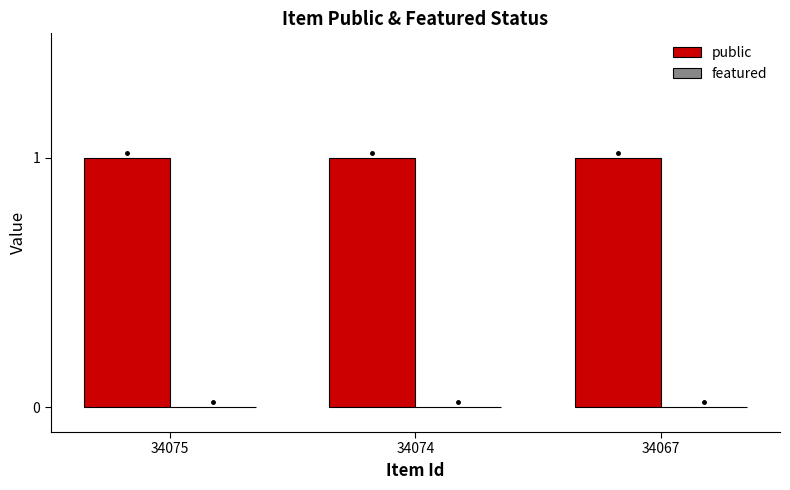

Between 34074 and 34075, which is larger?

34074